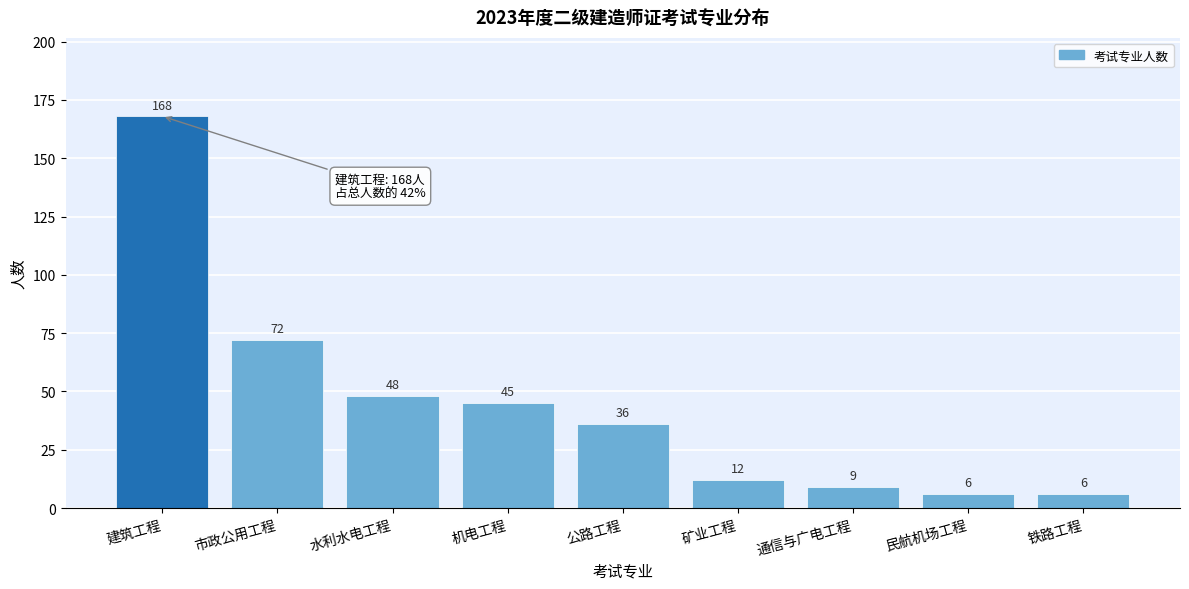

Reading right to left, extract all data points from this chart.

6	6	9	12	36	45	48	72	168